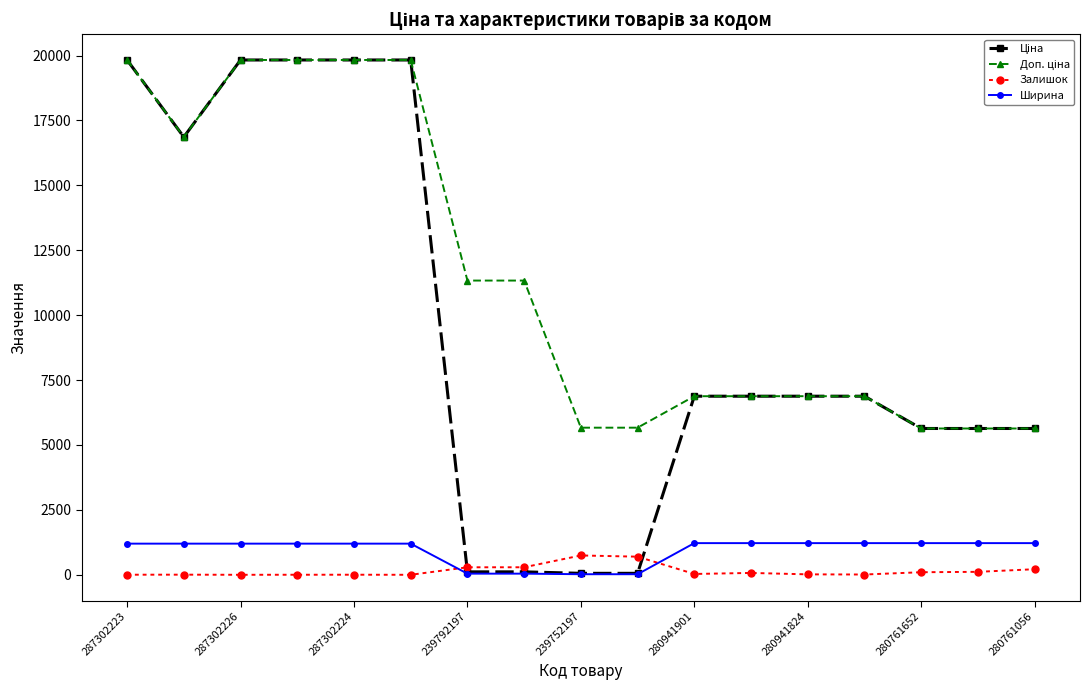

What is the value of the Ширина point at the 2nd from the left?

1200.0